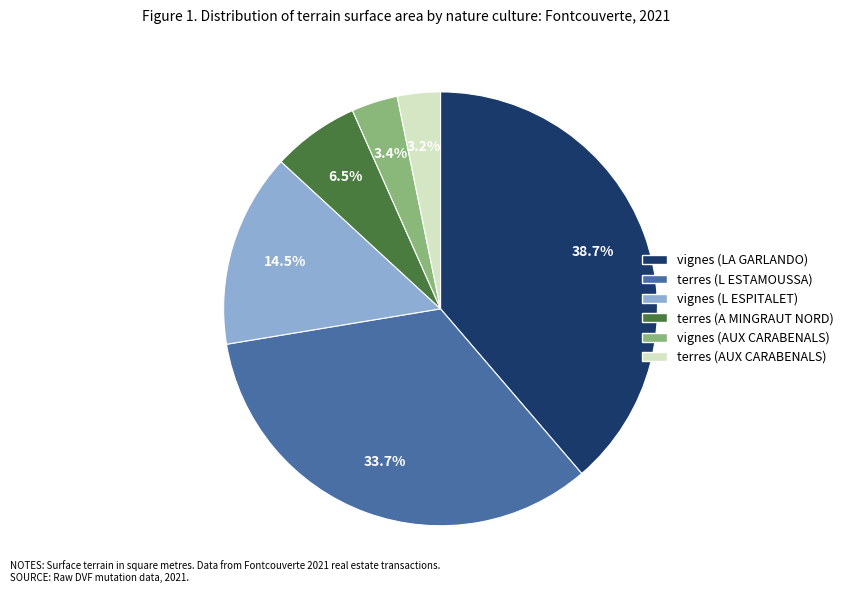

To the nearest percent, what is the difference between the terres (A MINGRAUT NORD) and vignes (L ESPITALET) slice percentages?

8%